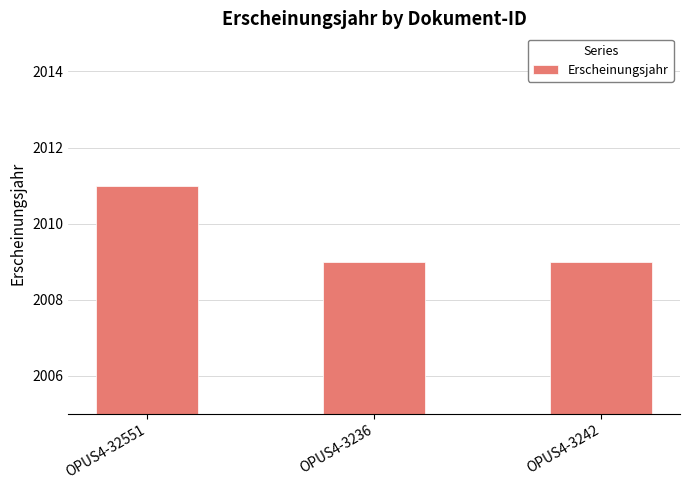

Between OPUS4-3242 and OPUS4-32551, which is larger?

OPUS4-32551